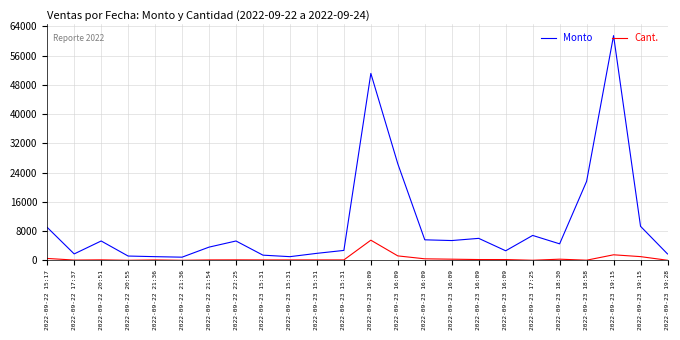

What are all the series names shown in the legend?

Monto, Cant.